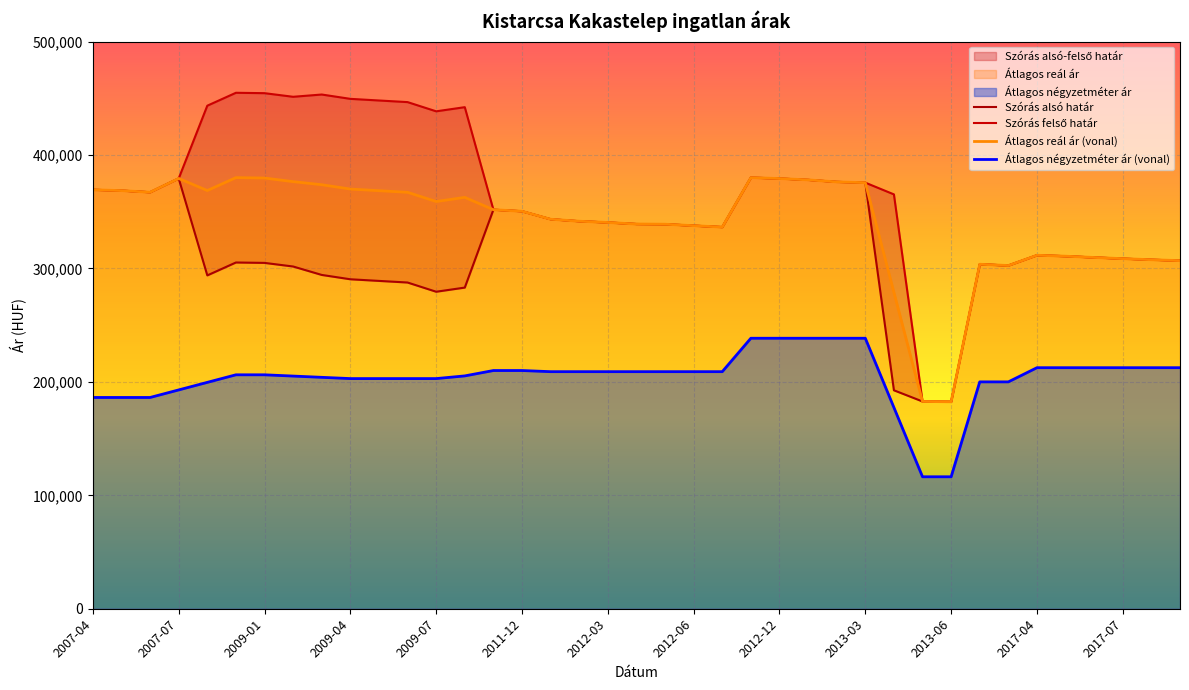

What is the difference between the Átlagos reál ár (vonal) values at 13 and 37?

54965